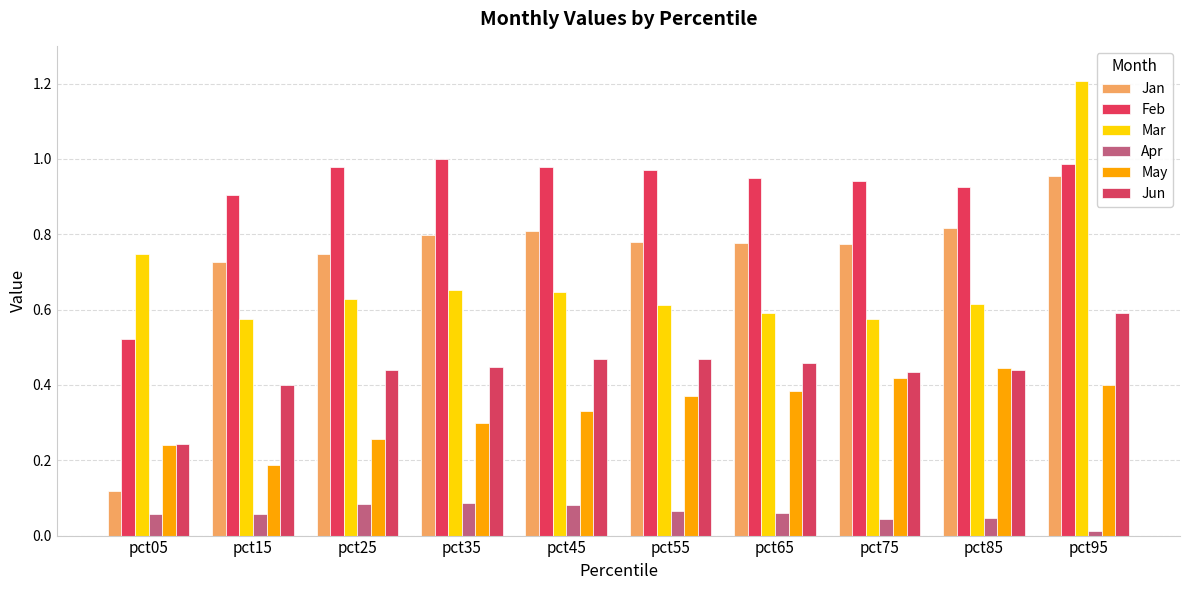

The value of Feb at pct55 is 0.5. True or false?

False